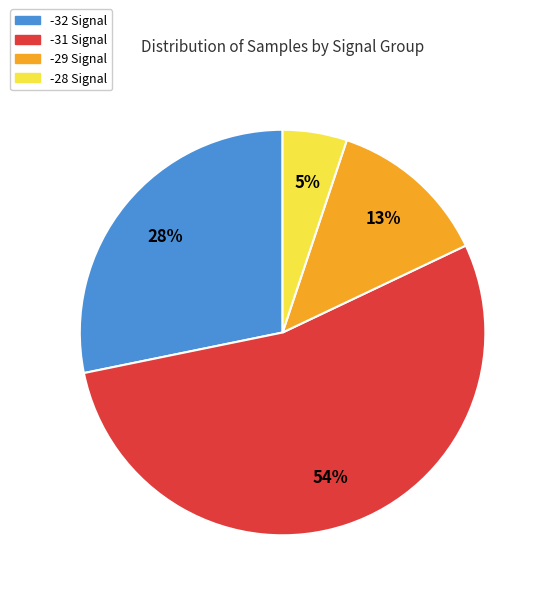

To the nearest percent, what is the difference between the largest and smallest slice percentages?

49%